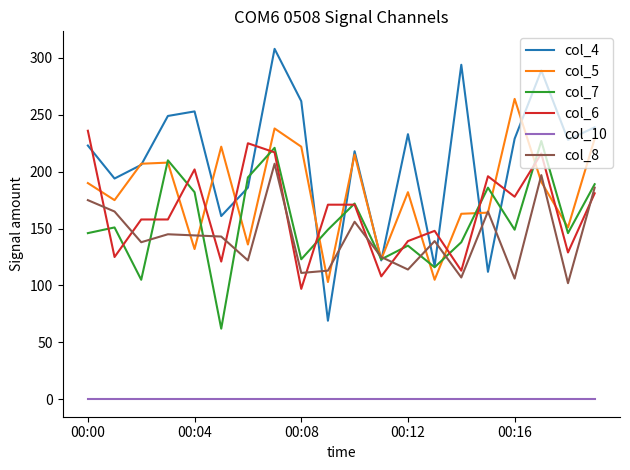

True or false: col_4 and col_10 intersect in this chart.

False